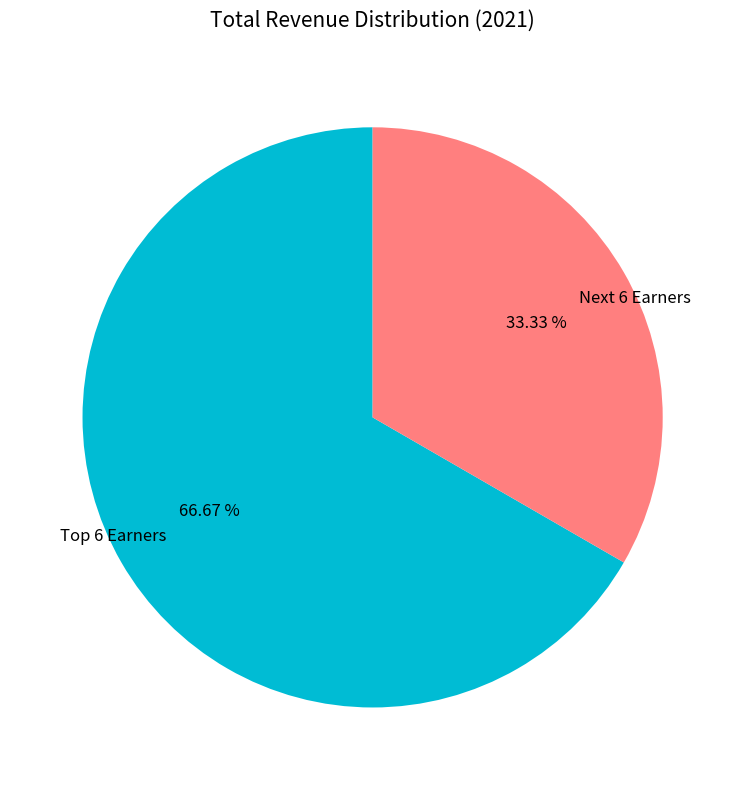

Rank the categories by value from highest to lowest.

Top 6 Earners, Next 6 Earners